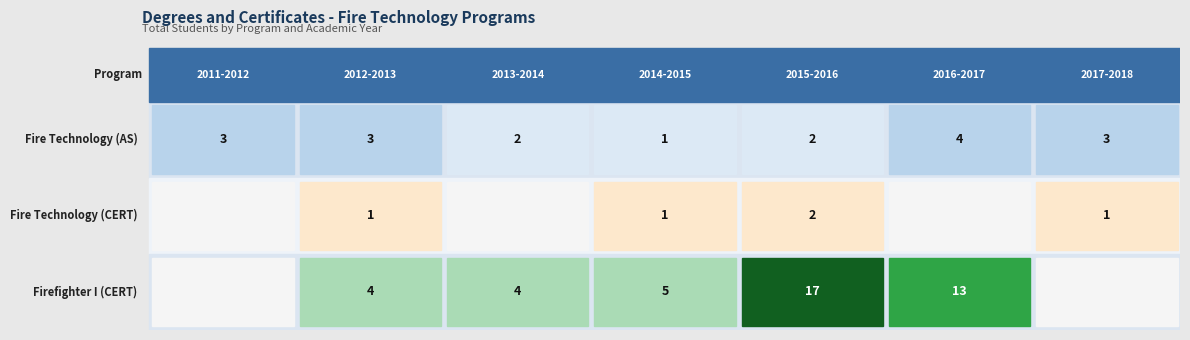

Which series has the largest total across all categories?

Firefighter I (CERT)